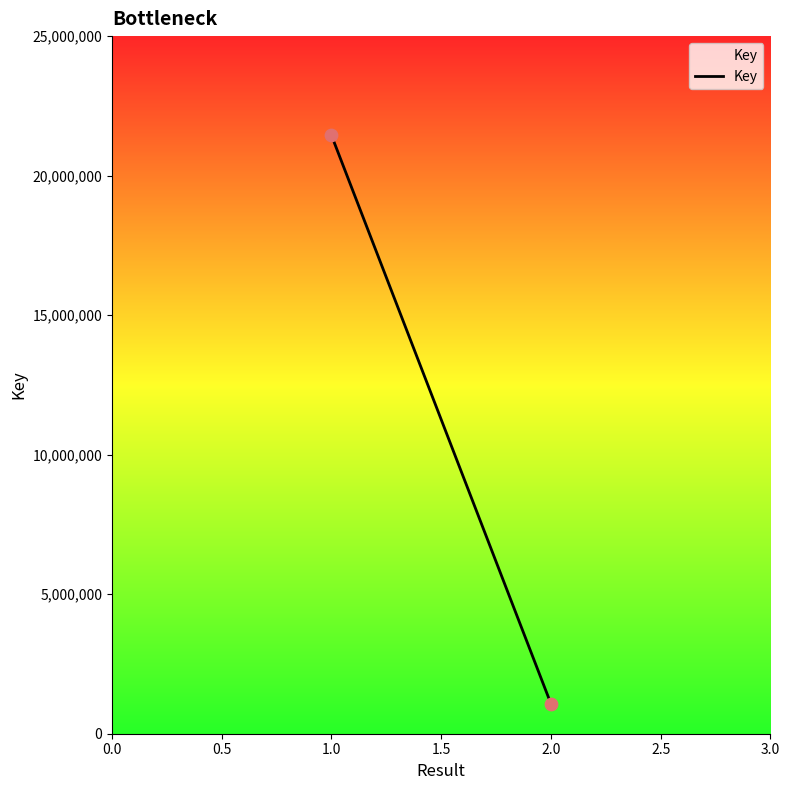

What is the range of Y values (max minus min)?

20369090